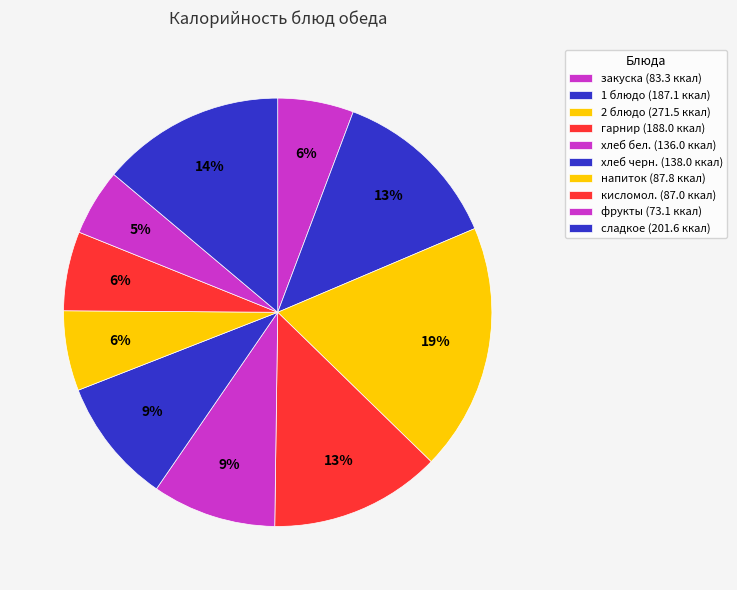

What is the largest slice in the pie chart?

2 блюдо